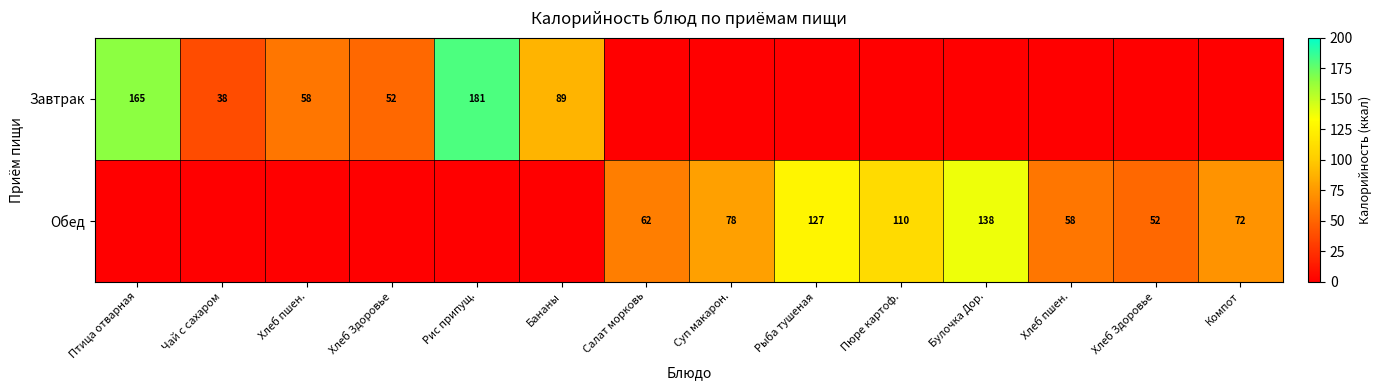

Read the Обед value at Хлеб Здоровье.

51.5